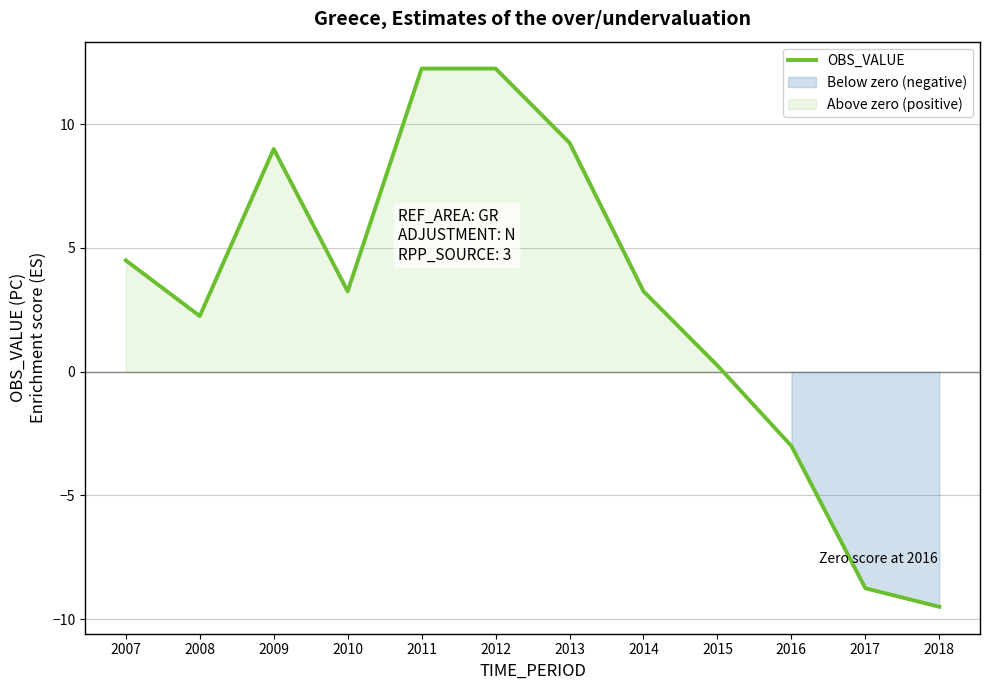

What is the difference between the maximum and minimum values?

21.8